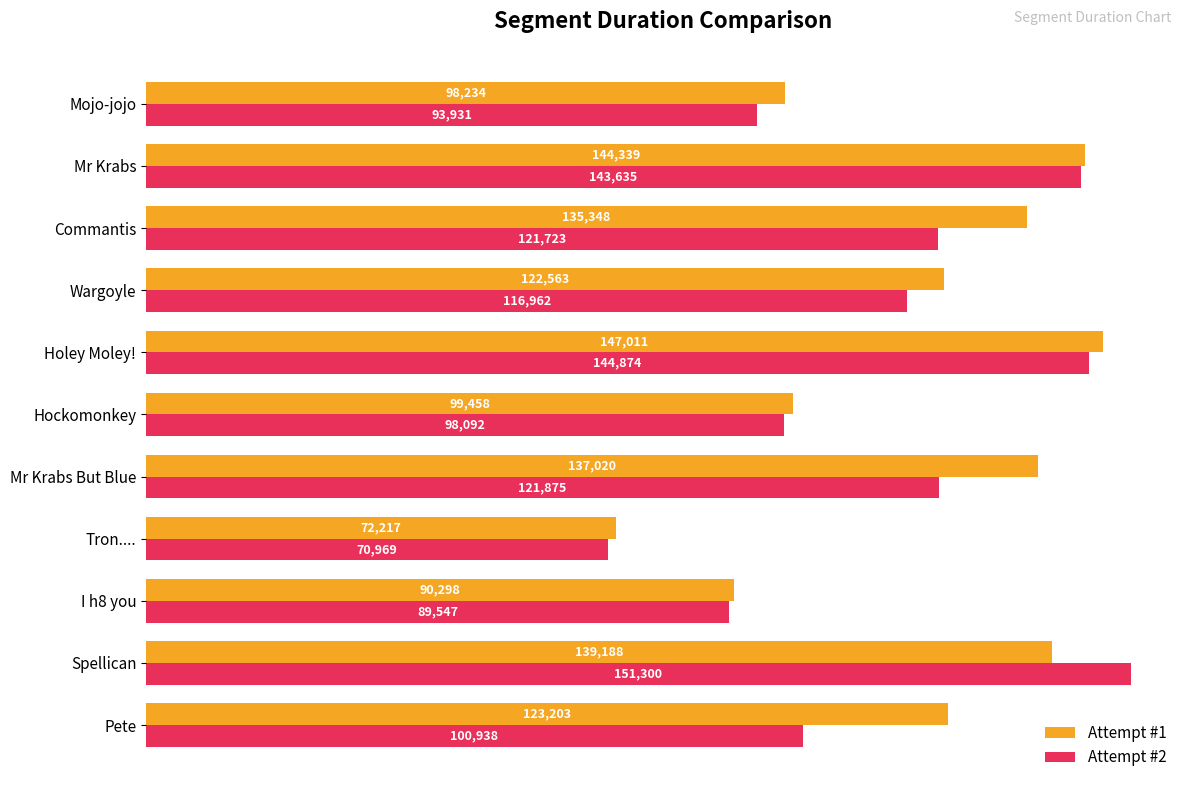

Which series has the widest spread of values?

Attempt #2